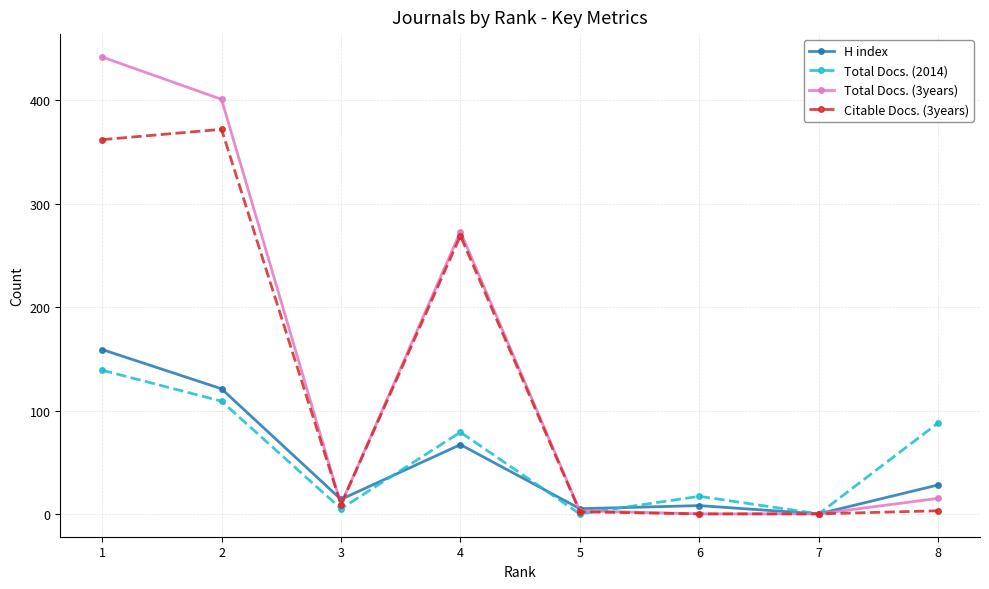

Between 4 and 7, which series saw the biggest shift?

Total Docs. (3years)